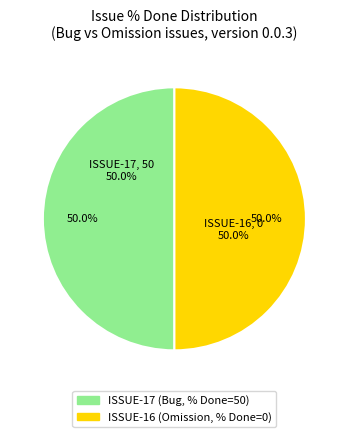

Which category has the smallest portion of the pie?

ISSUE-16